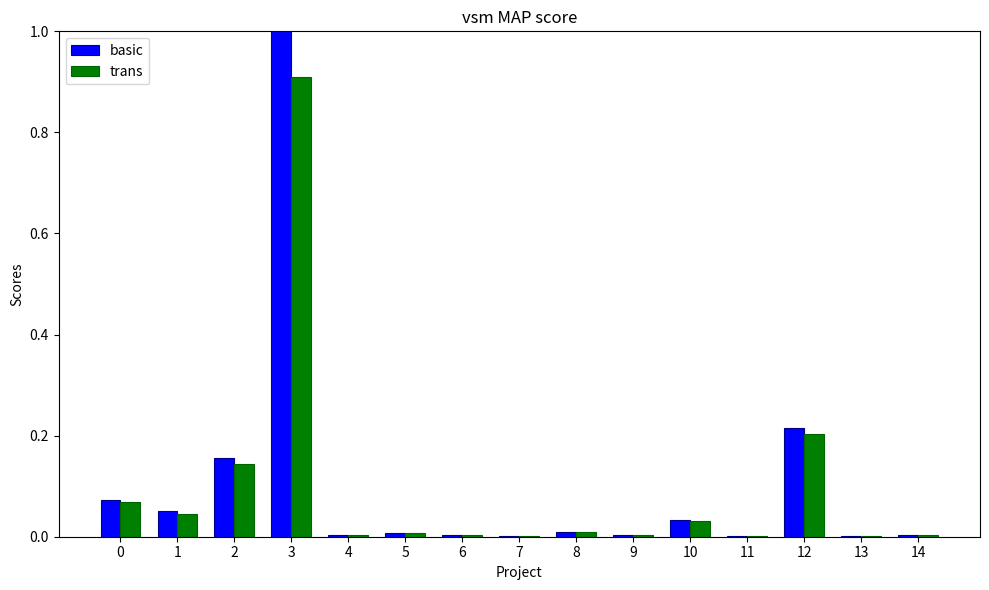

The value of basic at 4 is 0.0. True or false?

True